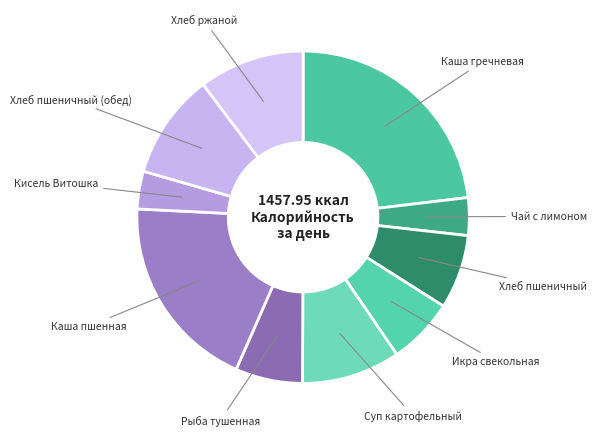

True or false: Хлеб пшеничный (обед) accounts for 25% of the total.

False